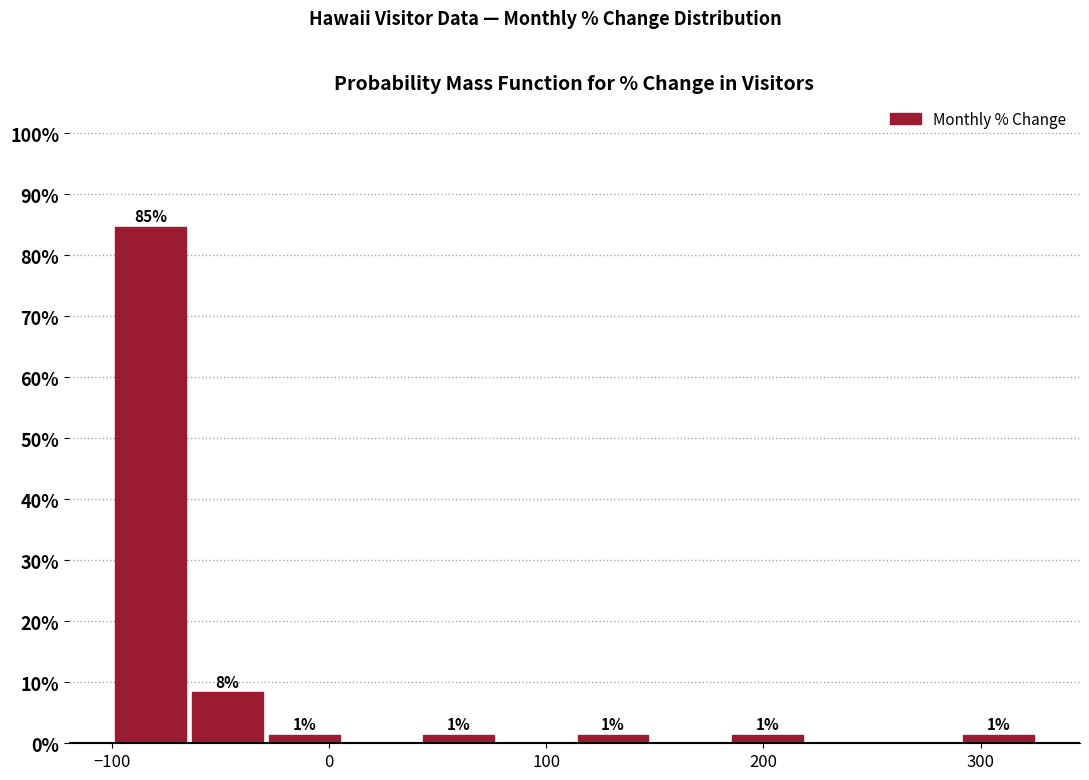

Around what value on the x-axis is the tallest bar? Give the approximate position of its centre, as read against the axis.

-80